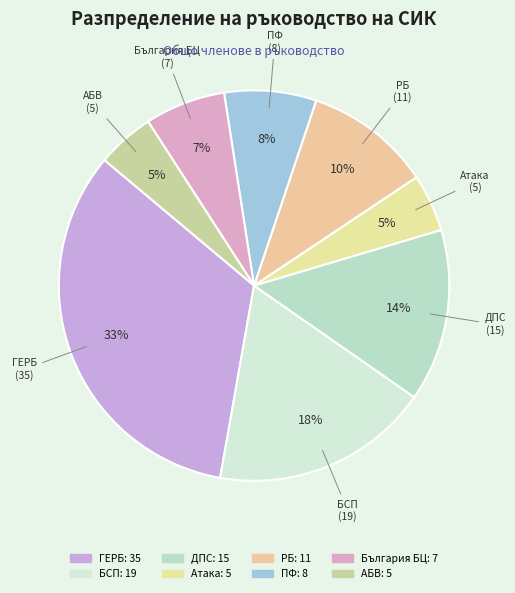

Is it true that РБ is 16% of the pie?

False